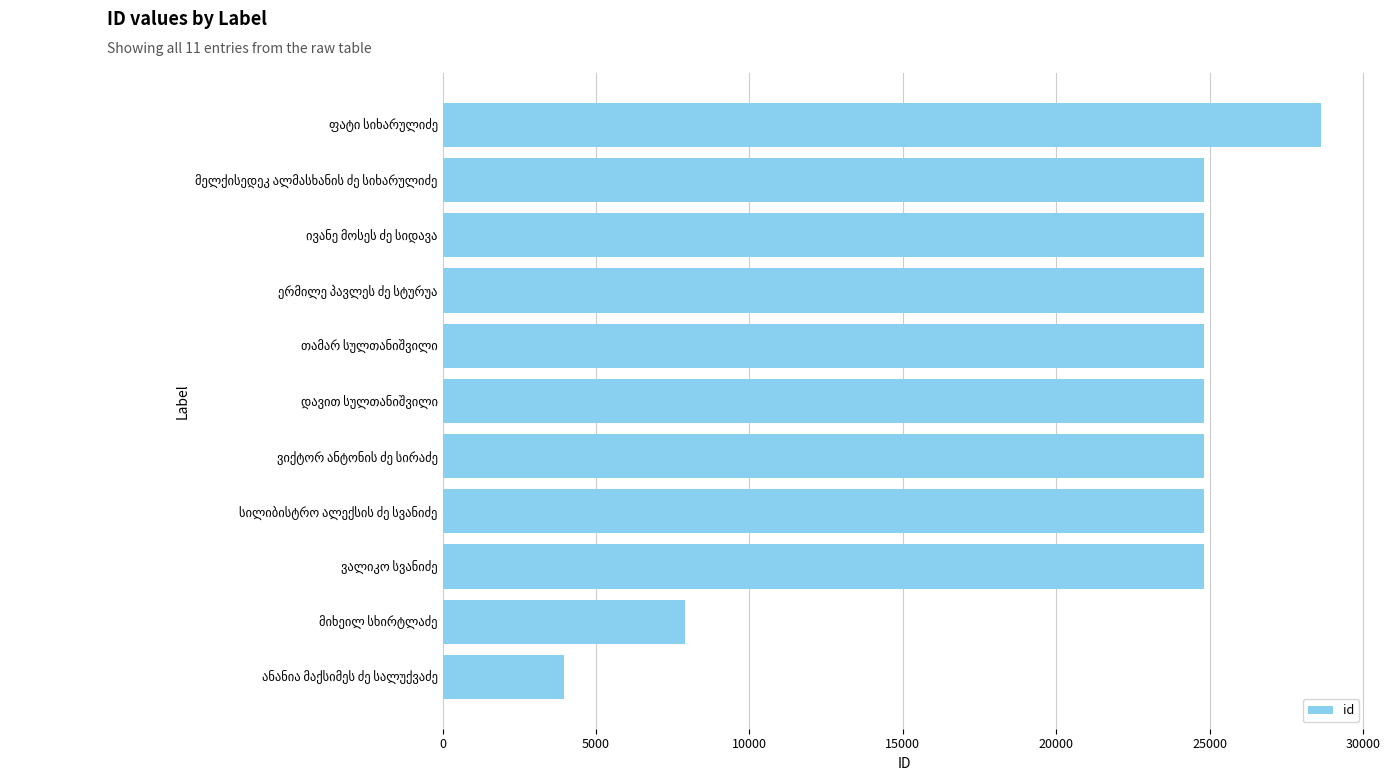

What is the smallest value displayed?

3944